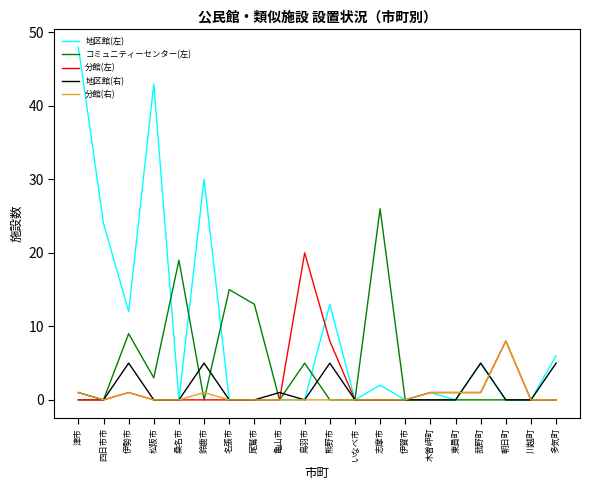

True or false: 分館(左) and 地区館(左) intersect in this chart.

True